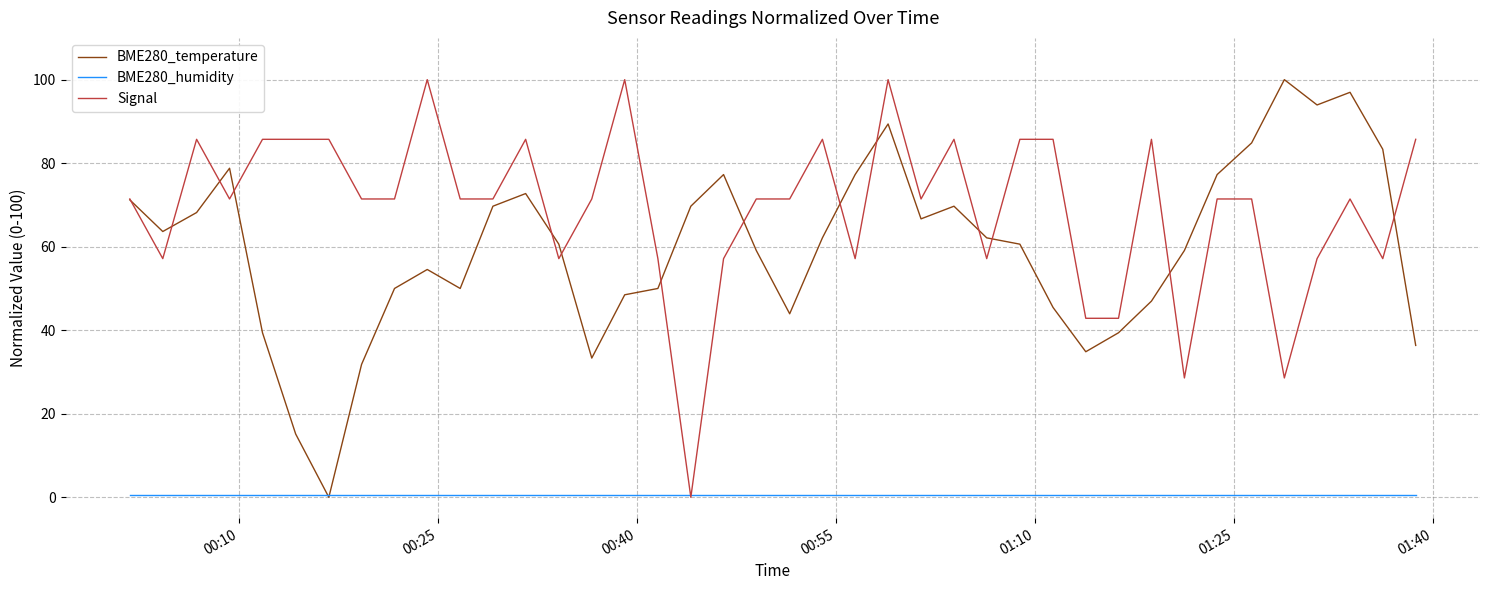

Which series has the largest total across all categories?

Signal